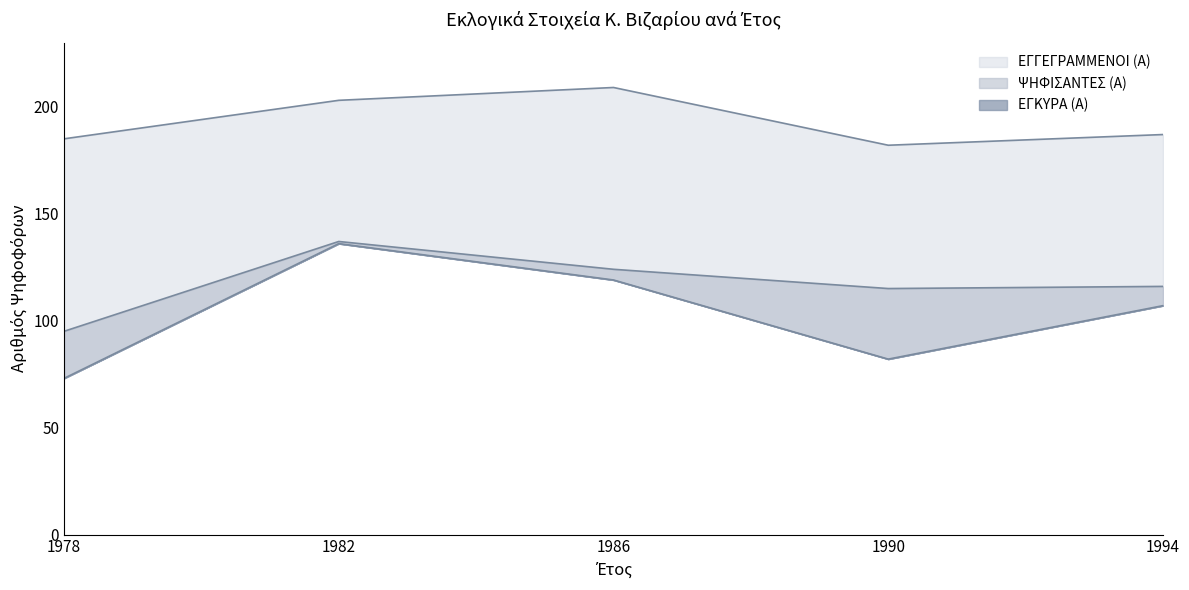

Which series has the widest spread of values?

ΕΓΚΥΡΑ (Α)